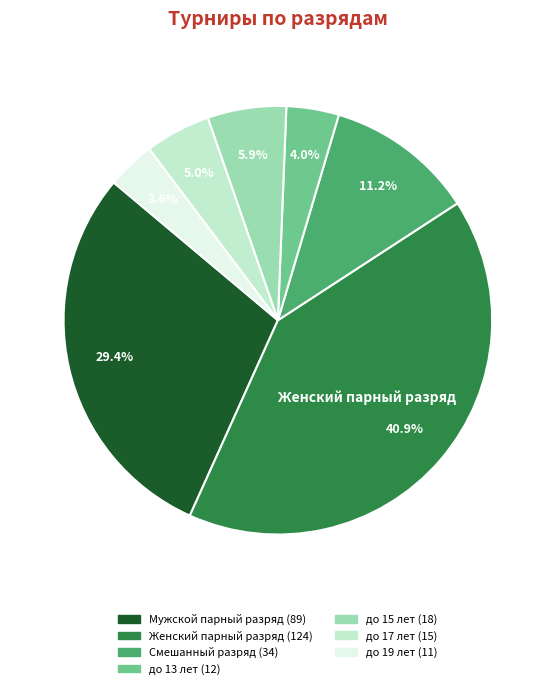

Is there any slice that represents more than half of the pie?

No